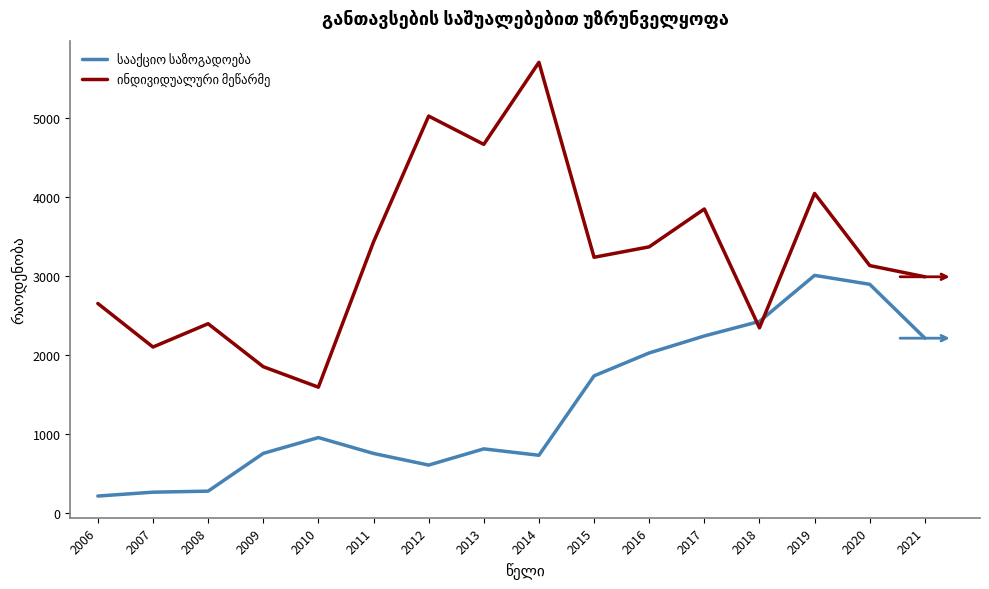

At which category does the chart reach its peak across all series?

2014